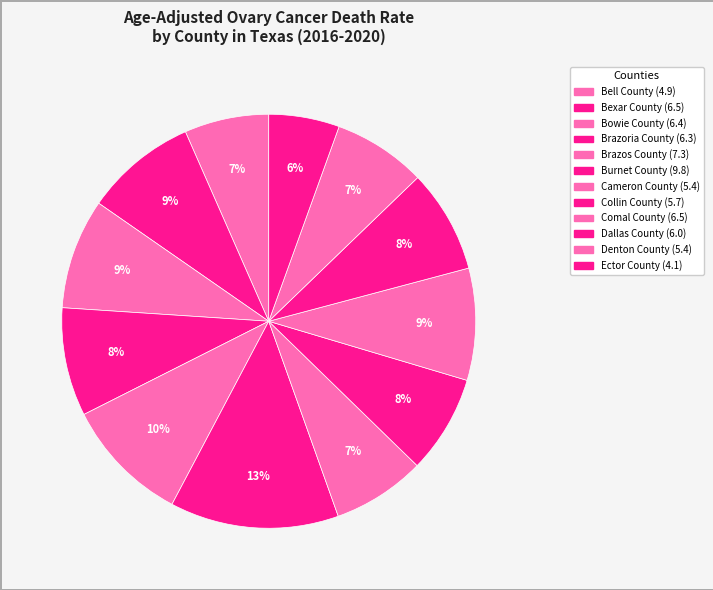

Approximately how many times larger is the value at Dallas County compared to Collin County?

1.1